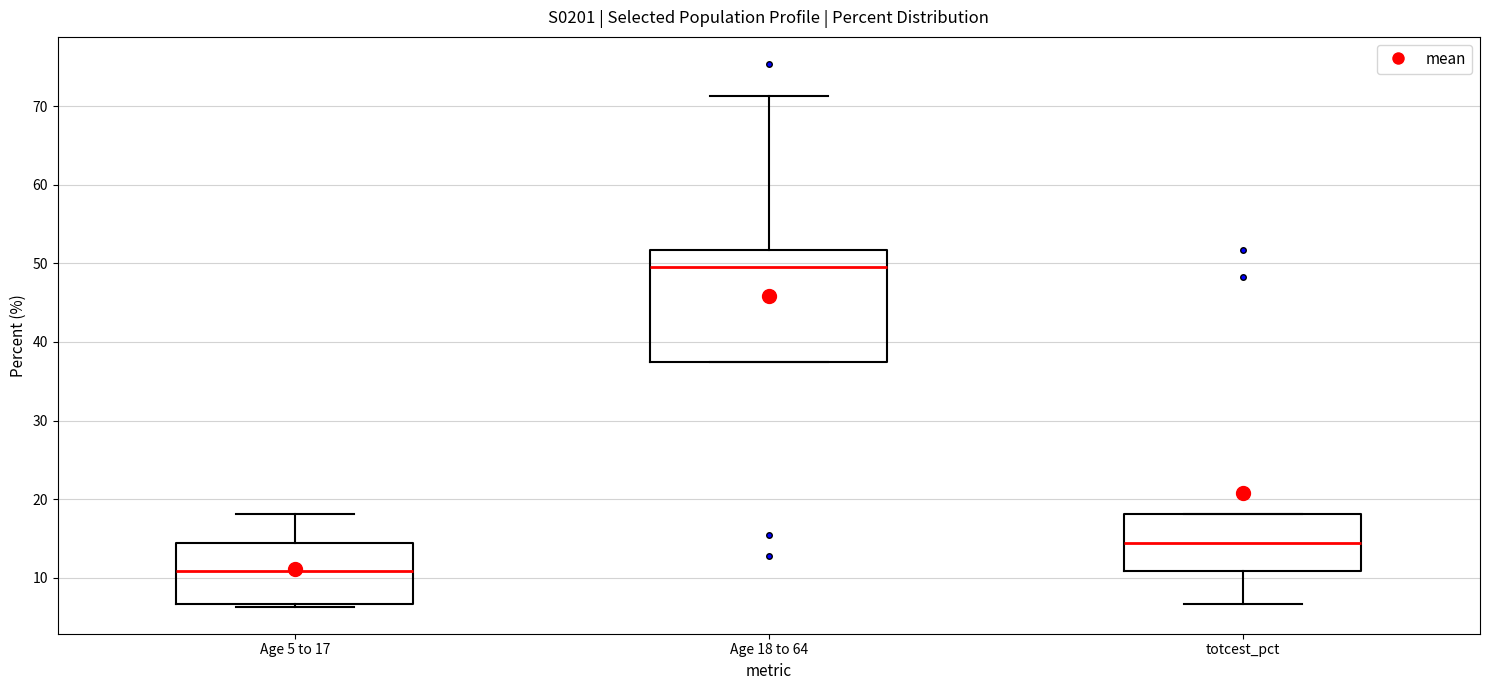

Reading left to right, transcribe this box plot: for each box, give where its median line is, the range the box spans, and where its two whiskers end, as read against the y-axis. The values are not printed on the chart, so give them approximately, as read against the axis.

Age 5 to 17: median 11, box 7 to 14, whiskers 6 to 18
Age 18 to 64: median 50, box 38 to 52, whiskers 38 to 71
totcest_pct: median 14, box 11 to 18, whiskers 7 to 18